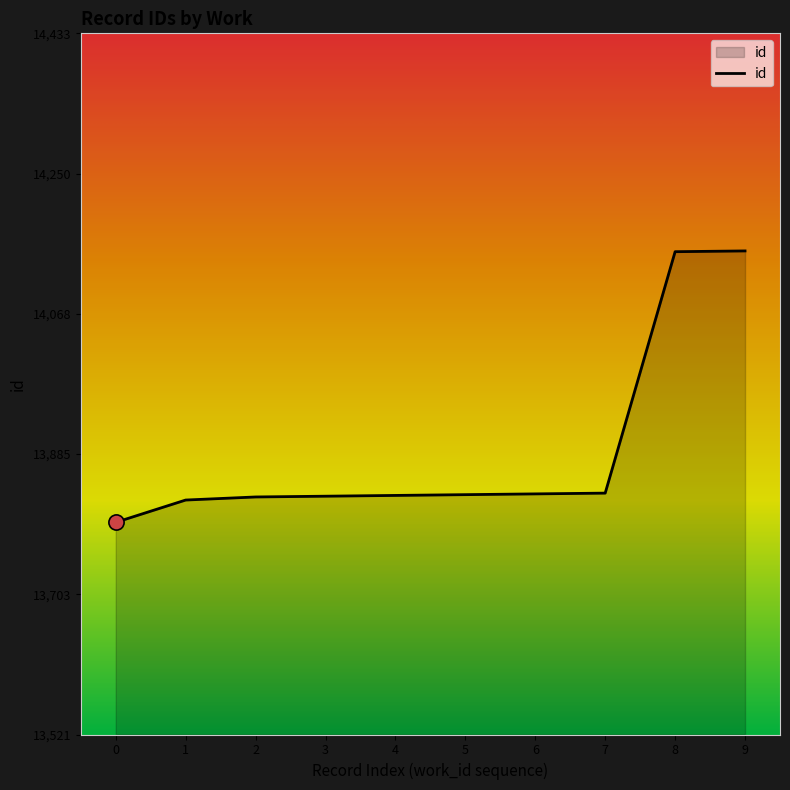

What is the ratio of the value at 8 to the value at 3?

1.0